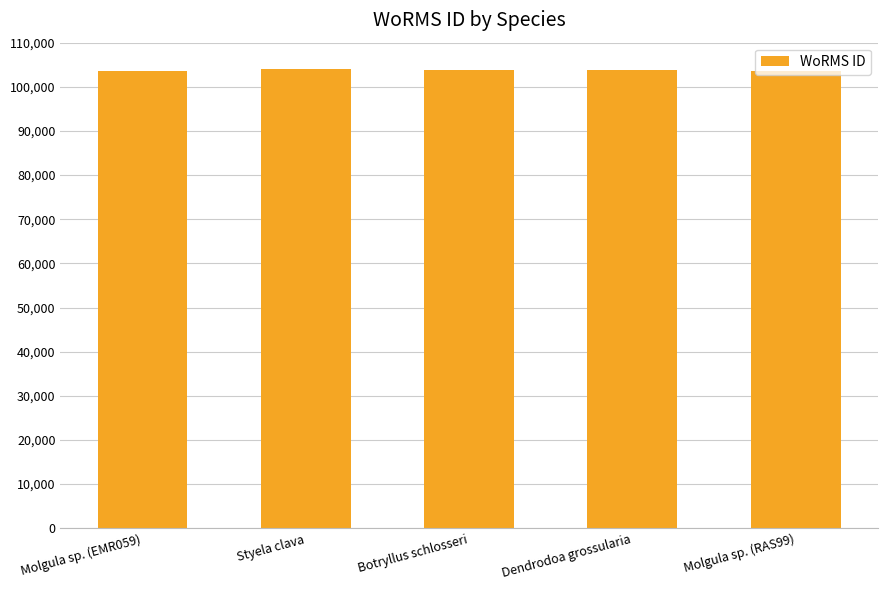

What is the value of the 4th bar from the left?

103882